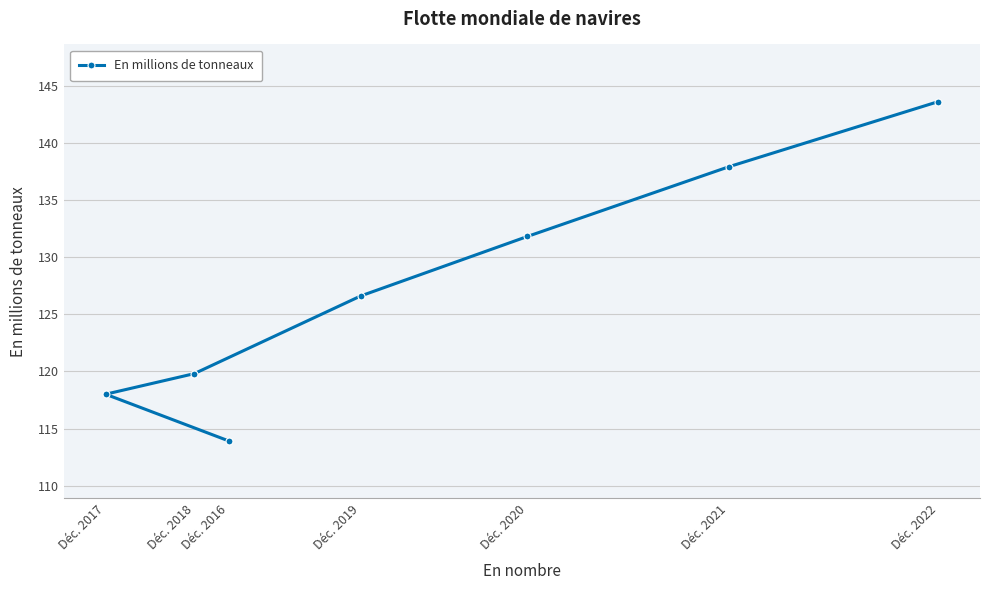

What is the average value?

127.4